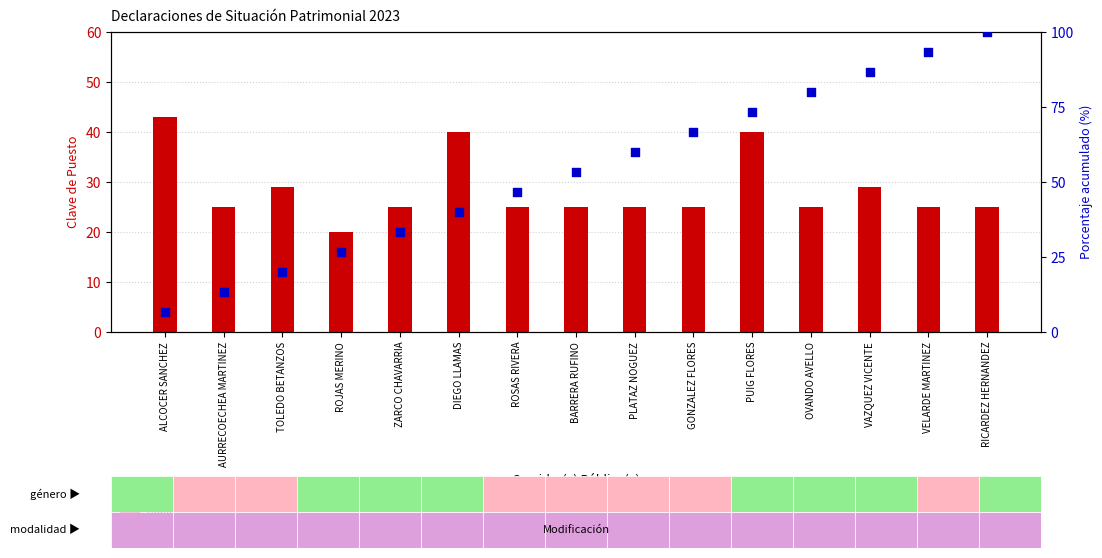

Which series has the largest total across all categories?

percentile rank within the sample